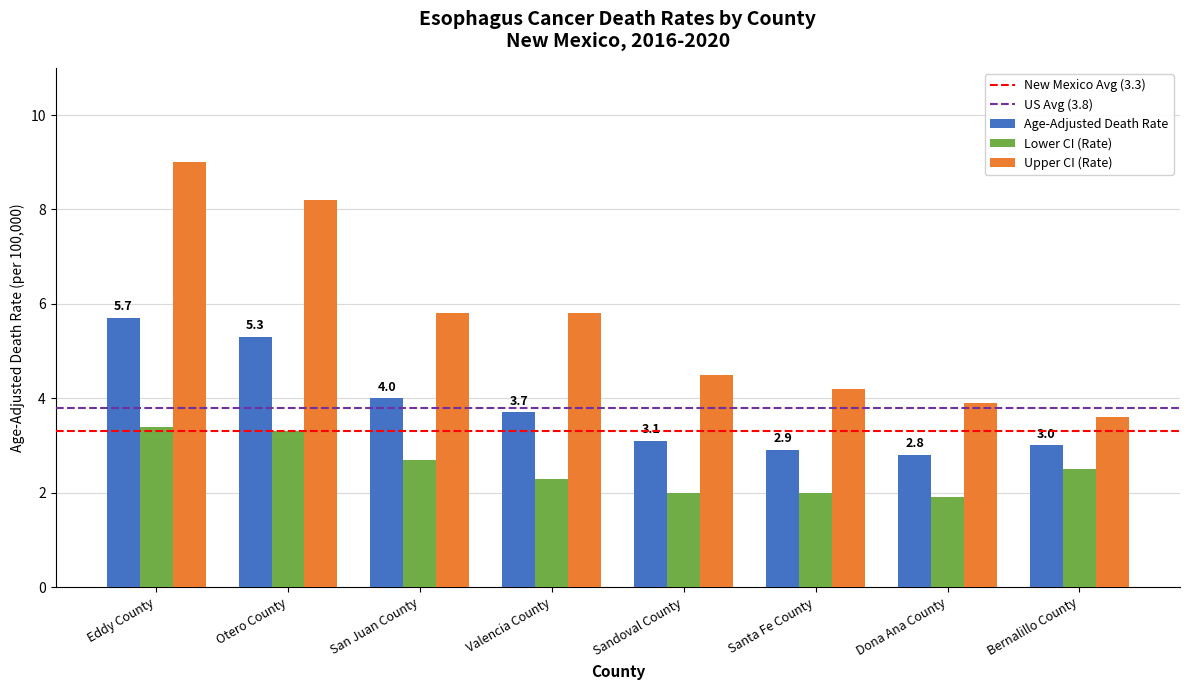

Reading left to right, what are all the values shown in this chart?

Age-Adjusted Death Rate: Eddy County=5.7	Otero County=5.3	San Juan County=4.0	Valencia County=3.7	Sandoval County=3.1	Santa Fe County=2.9	Dona Ana County=2.8	Bernalillo County=3.0
Lower CI (Rate): Eddy County=3.4	Otero County=3.3	San Juan County=2.7	Valencia County=2.3	Sandoval County=2.0	Santa Fe County=2.0	Dona Ana County=1.9	Bernalillo County=2.5
Upper CI (Rate): Eddy County=9.0	Otero County=8.2	San Juan County=5.8	Valencia County=5.8	Sandoval County=4.5	Santa Fe County=4.2	Dona Ana County=3.9	Bernalillo County=3.6